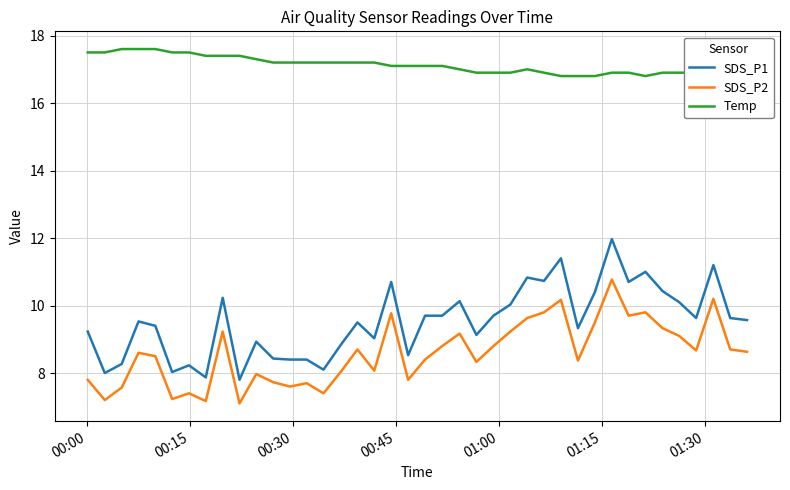

True or false: SDS_P1 and SDS_P2 intersect in this chart.

False